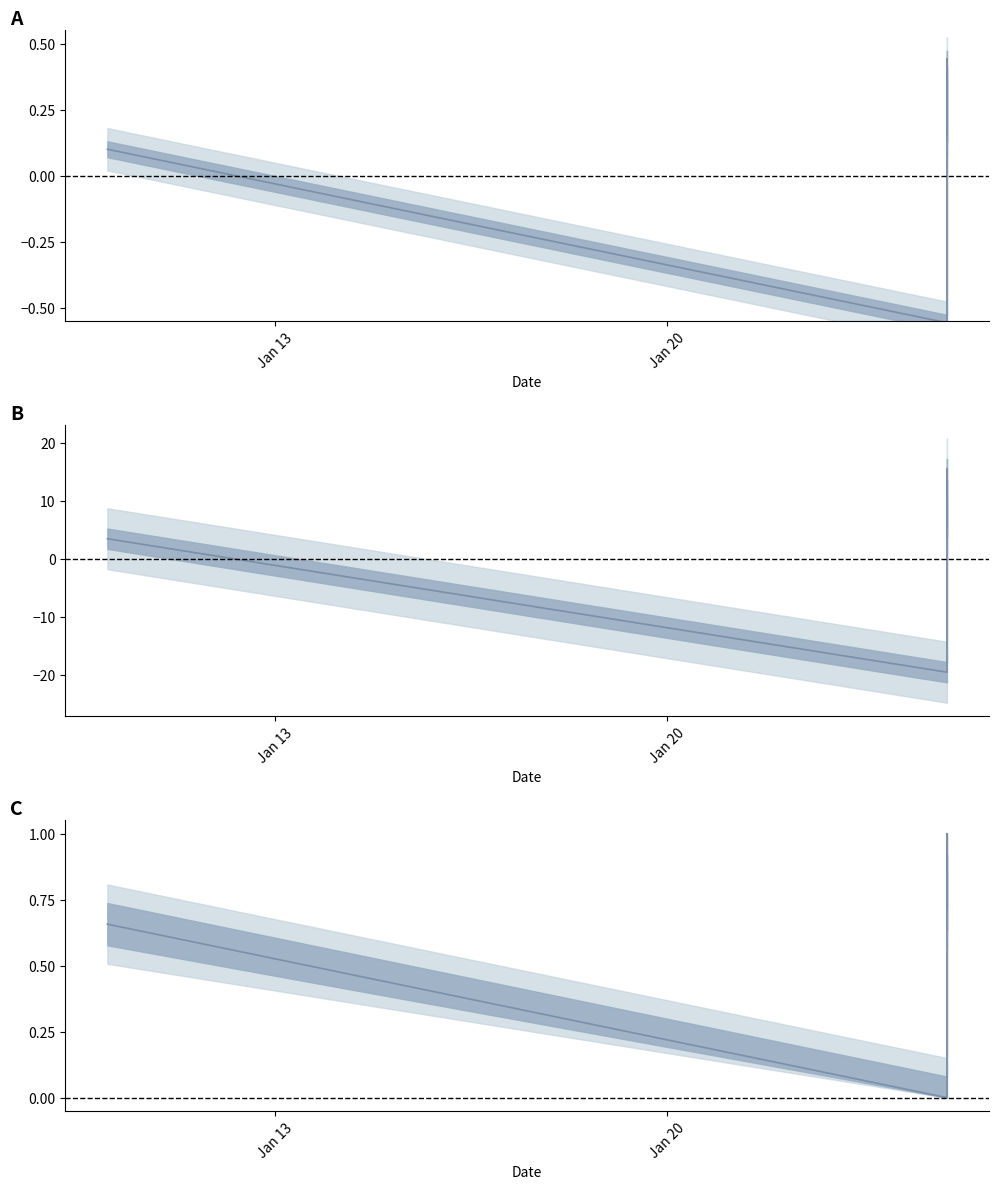

Does the chart have visible grid lines?

No